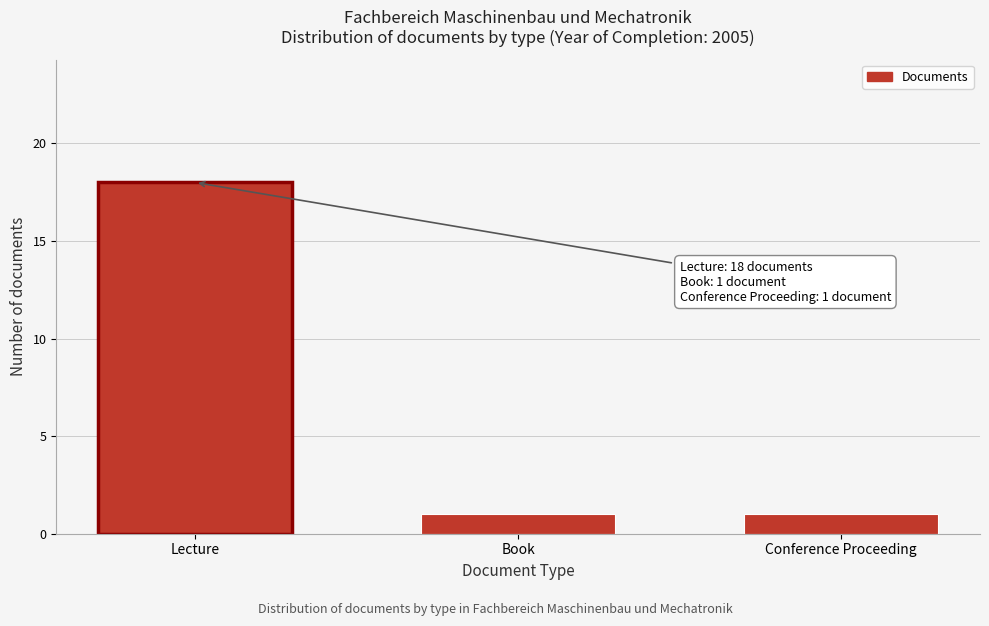

Reading right to left, extract all data points from this chart.

1	1	18